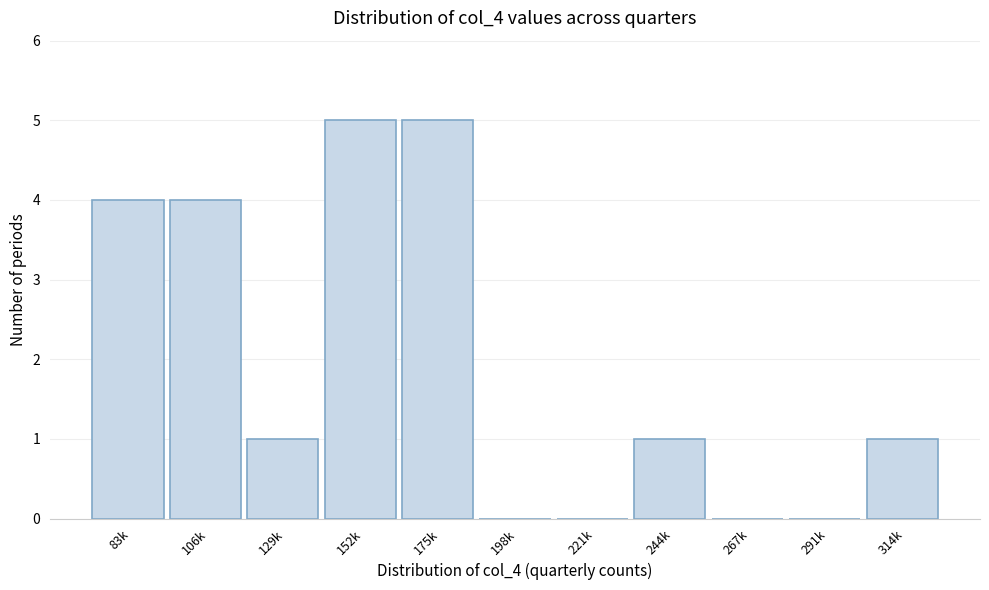

Reading left to right, list all the values displayed in this chart.

83k=4	106k=4	129k=1	152k=5	175k=5	198k=0	221k=0	244k=1	267k=0	291k=0	314k=1